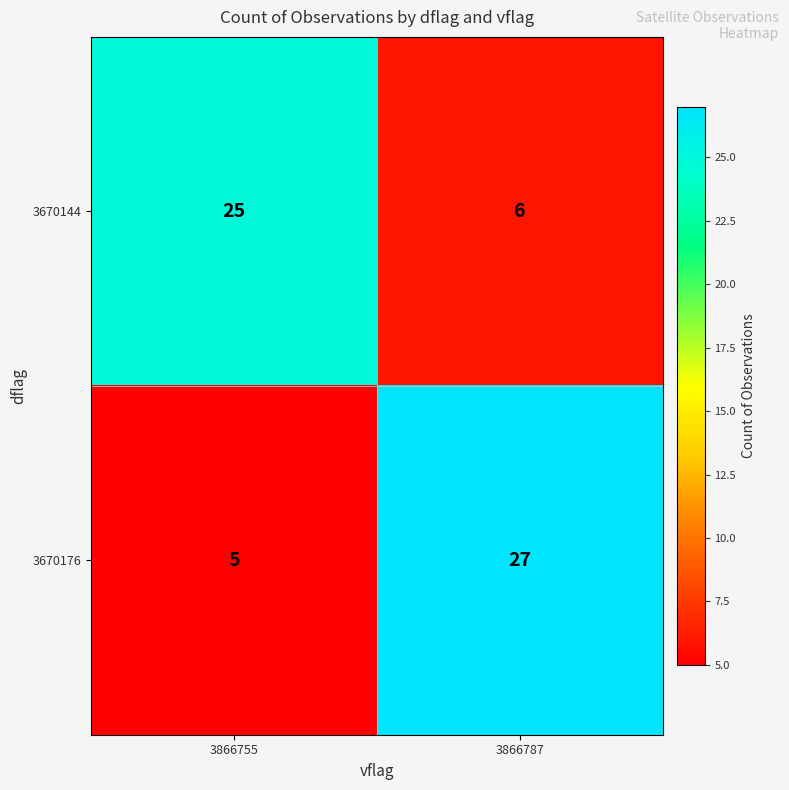

True or false: 3670176 has a value of 7 at 3866755.

False